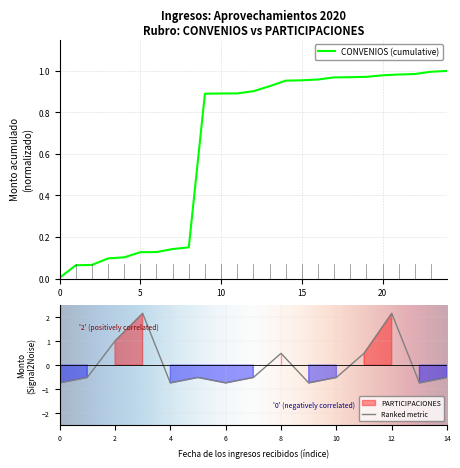

What is the greatest value displayed?

2.2